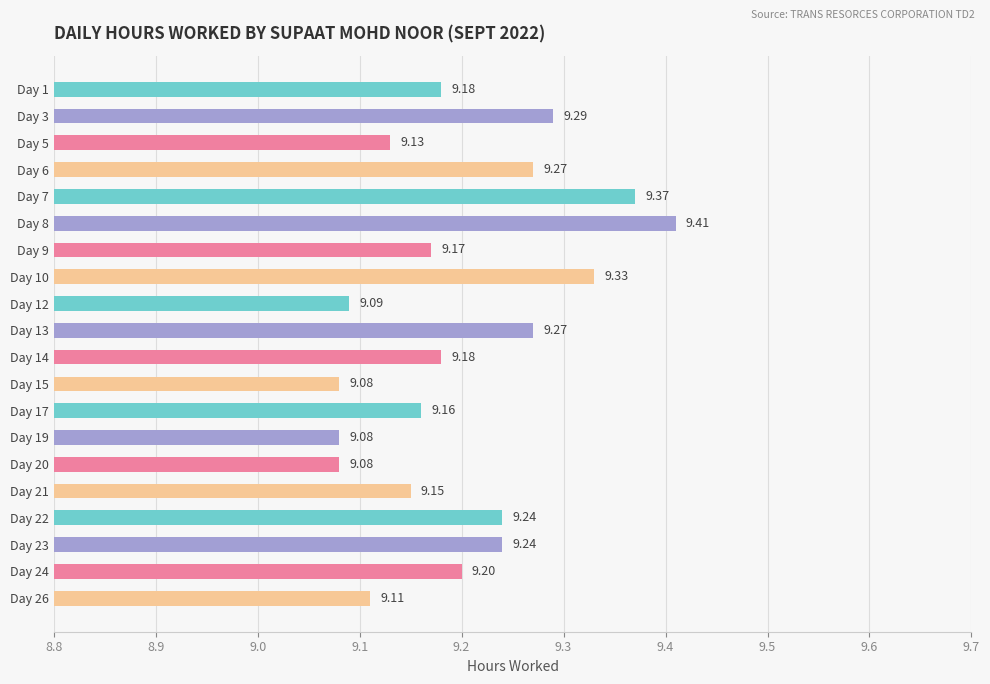

How many values are between 9 and 10?

20